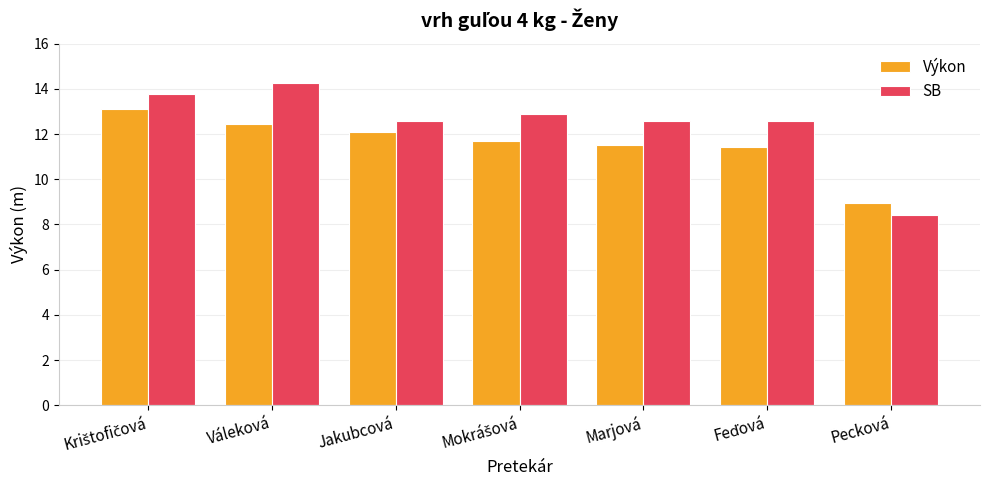

Is it true that Výkon equals 21.9 at Váleková?

False